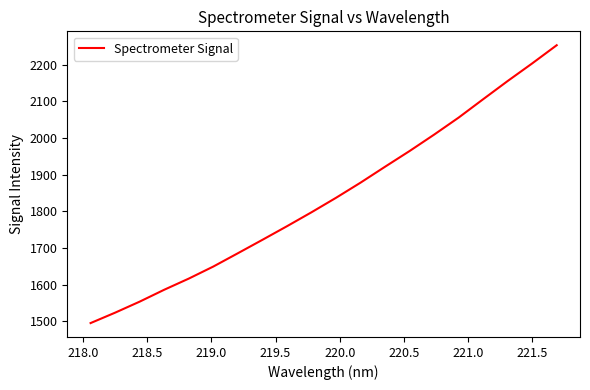

What is the minimum value shown in the chart?

1495.4